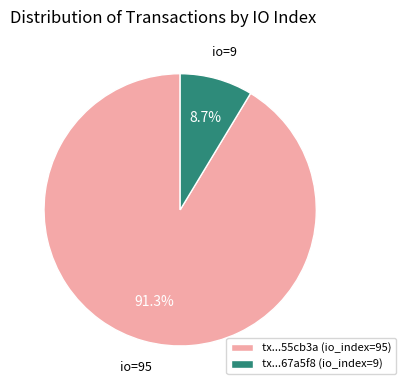

Combined, do tx...67a5f8 (io_index=9) and tx...55cb3a (io_index=95) account for over 50%?

Yes